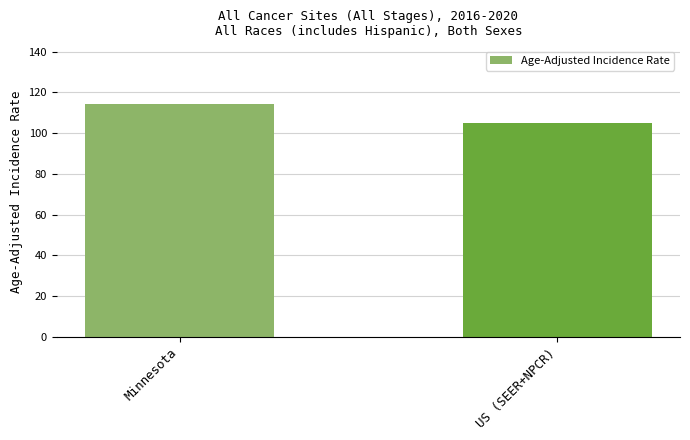

Which has a higher value, US (SEER+NPCR) or Minnesota?

Minnesota